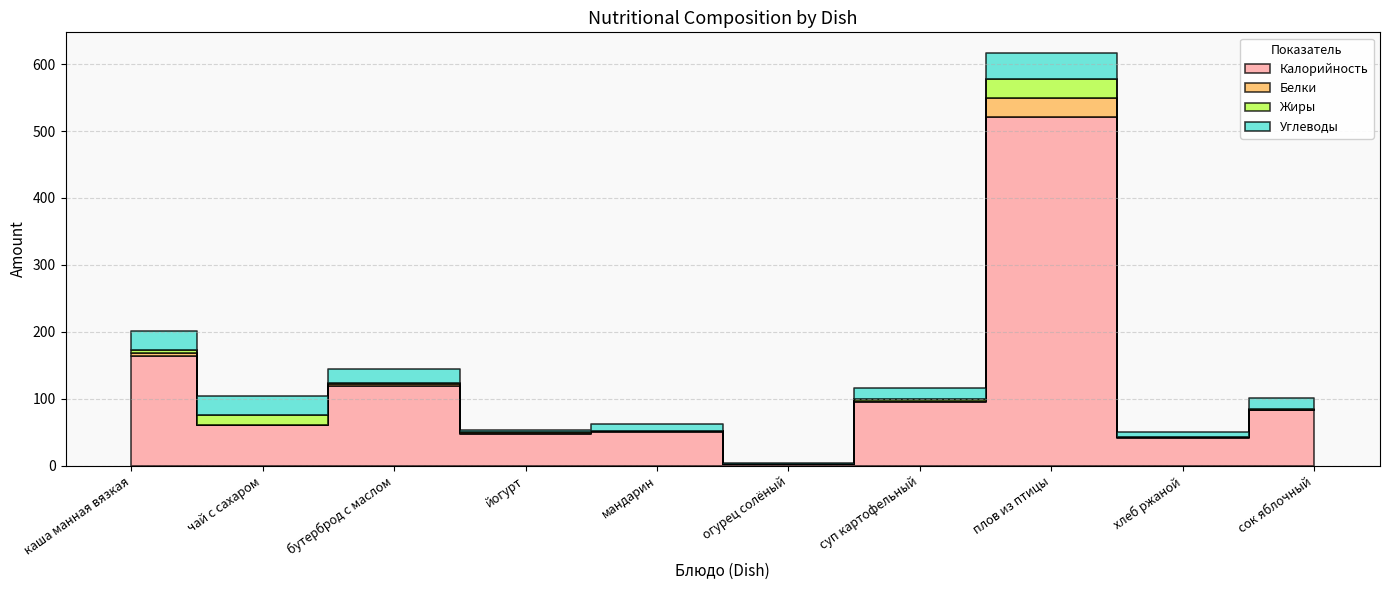

True or false: Белки has a value of 1.7 at хлеб ржаной.

False